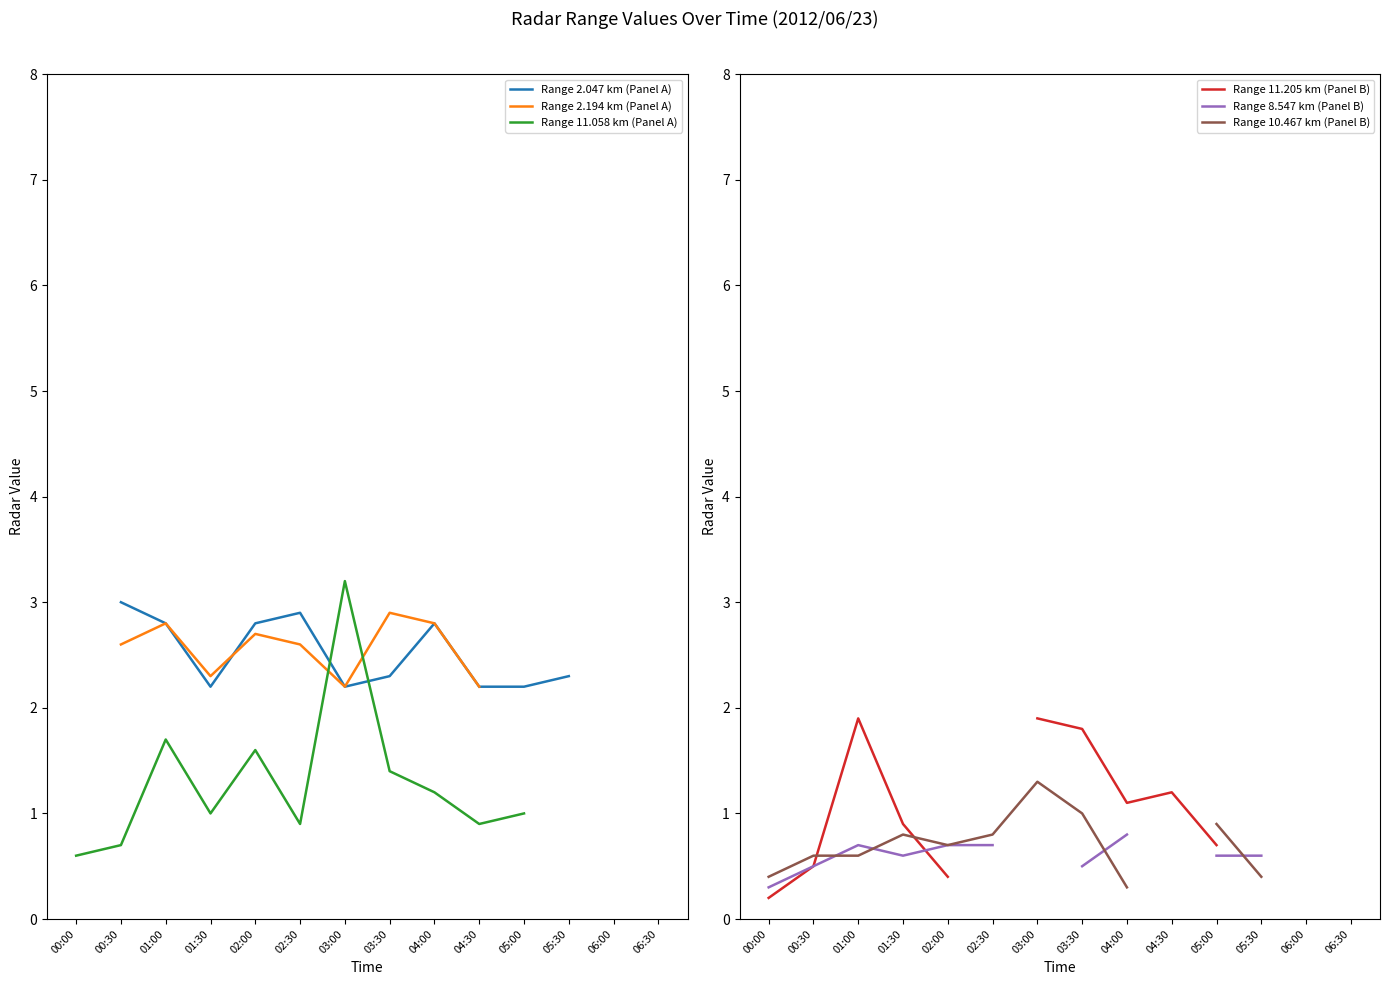

At which category does Range 2.194 km (Panel A) reach its first local peak?

01:00